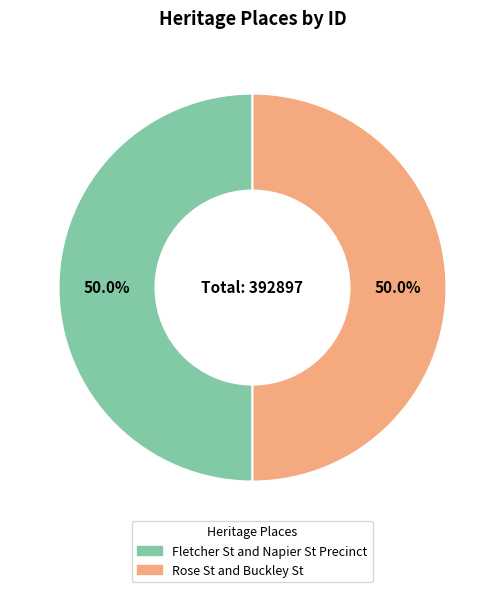

What is the ratio of the value at Fletcher St and Napier St Precinct to the value at Rose St and Buckley St?

1.0